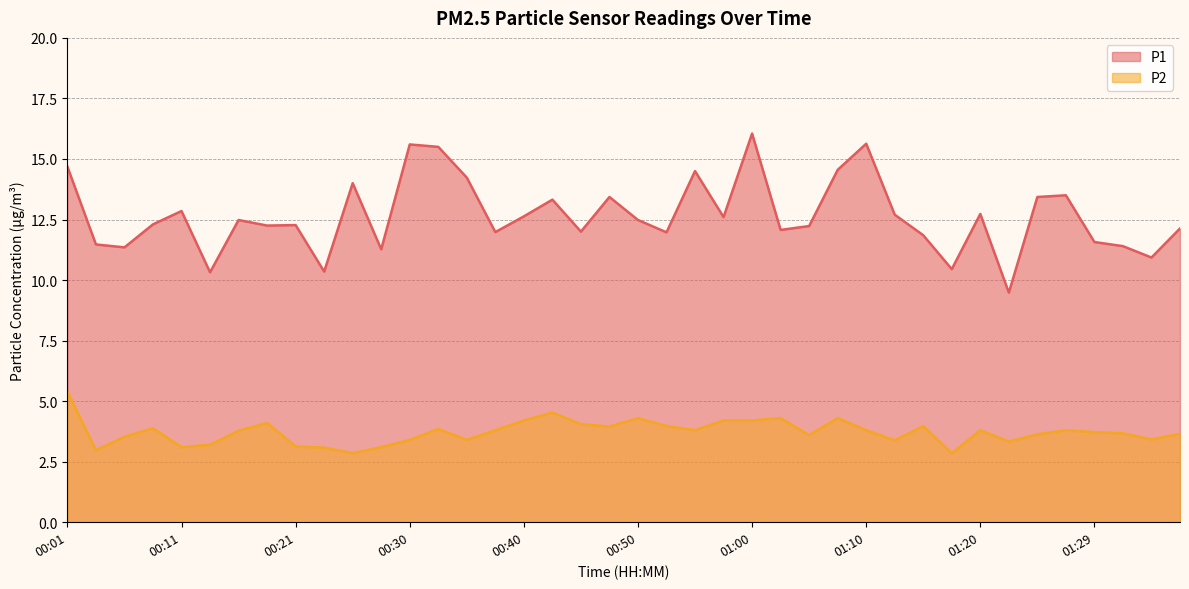

How many distinct data groups are displayed?

2